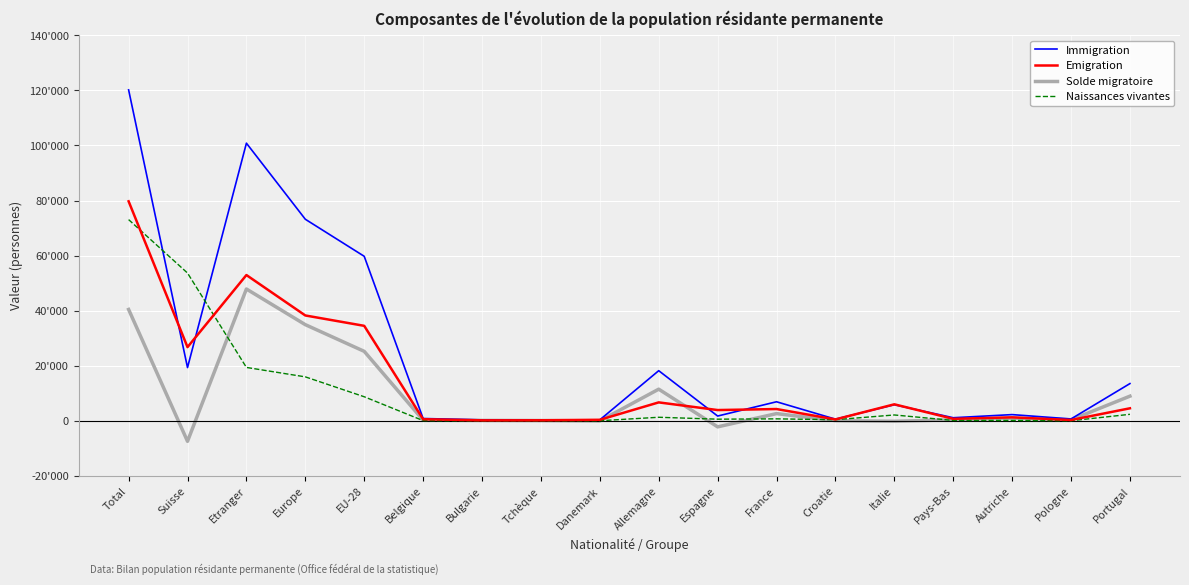

Reading right to left, list all the values displayed in this chart.

Immigration: Portugal=13539	Pologne=698	Autriche=2273	Pays-Bas=1137	Italie=5859	Croatie=622	France=6936	Espagne=1752	Allemagne=18221	Danemark=375	Tchèque=344	Bulgarie=364	Belgique=858	EU-28=59754	Europe=73209	Etranger=100834	Suisse=19354	Total=120188
Emigration: Portugal=4565	Pologne=318	Autriche=1279	Pays-Bas=739	Italie=6012	Croatie=530	France=4297	Espagne=3927	Allemagne=6711	Danemark=395	Tchèque=216	Bulgarie=194	Belgique=603	EU-28=34509	Europe=38275	Etranger=52950	Suisse=26776	Total=79726
Solde migratoire: Portugal=8974	Pologne=380	Autriche=994	Pays-Bas=398	Italie=-153	Croatie=92	France=2639	Espagne=-2175	Allemagne=11510	Danemark=-20	Tchèque=128	Bulgarie=170	Belgique=255	EU-28=25245	Europe=34934	Etranger=47884	Suisse=-7422	Total=40462
Naissances vivantes: Portugal=2383	Pologne=41	Autriche=144	Pays-Bas=161	Italie=2143	Croatie=433	France=731	Espagne=615	Allemagne=1308	Danemark=51	Tchèque=22	Bulgarie=16	Belgique=92	EU-28=8757	Europe=15980	Etranger=19402	Suisse=53680	Total=73082